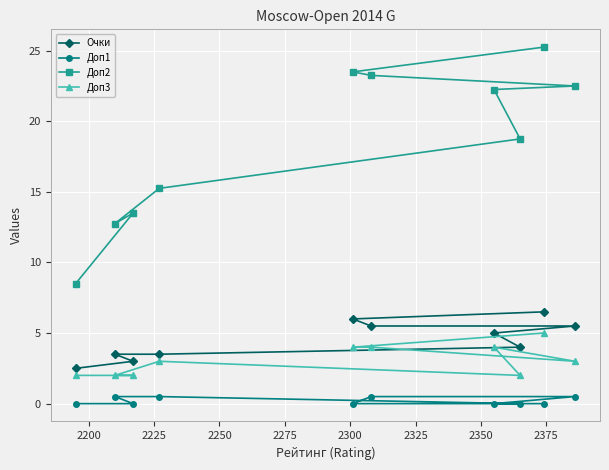

In Доп3, how many points are lower than both neighbors (excluding endpoints)?

2